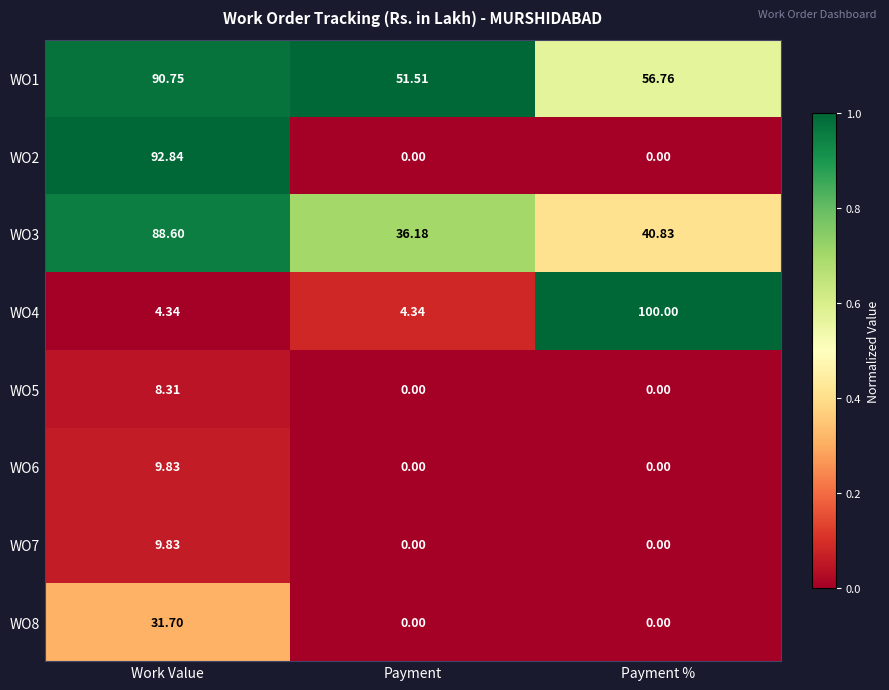

Is the value of WO3 at Work Value greater than the value of WO7 at Work Value?

Yes